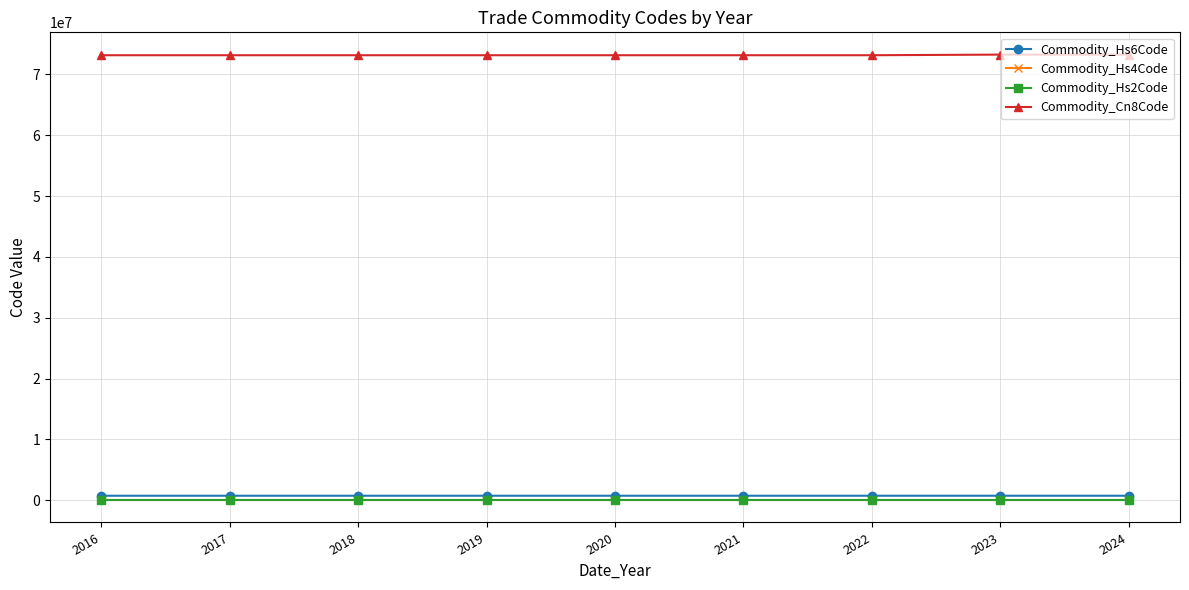

What is the greatest value displayed?

73261990